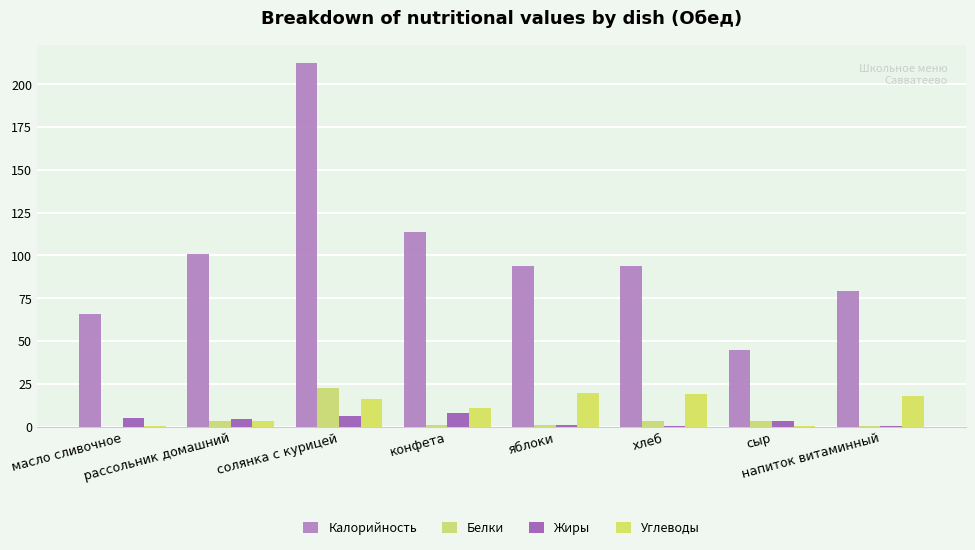

Are the bars grouped side by side (vs. stacked)?

Yes